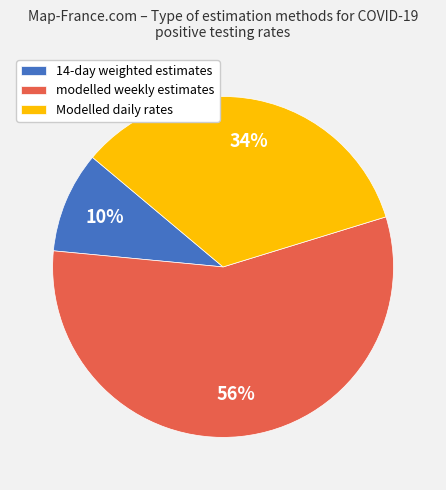

Combined, do modelled weekly estimates and Modelled daily rates account for over 50%?

Yes